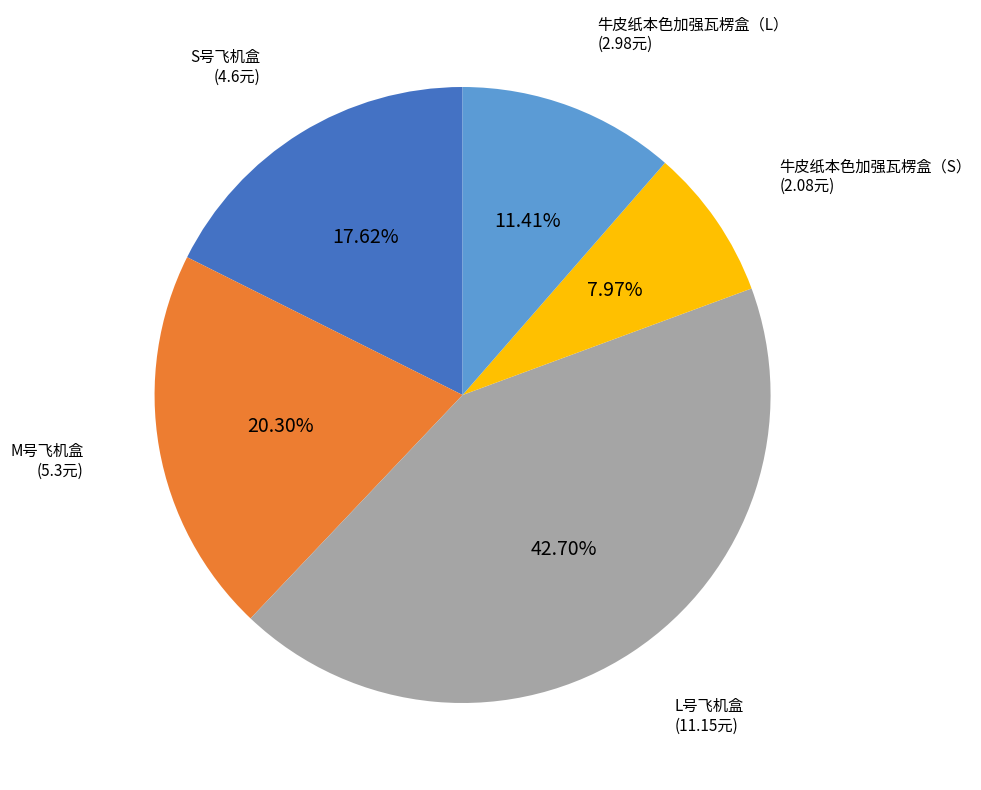

Is there any slice that represents more than half of the pie?

No